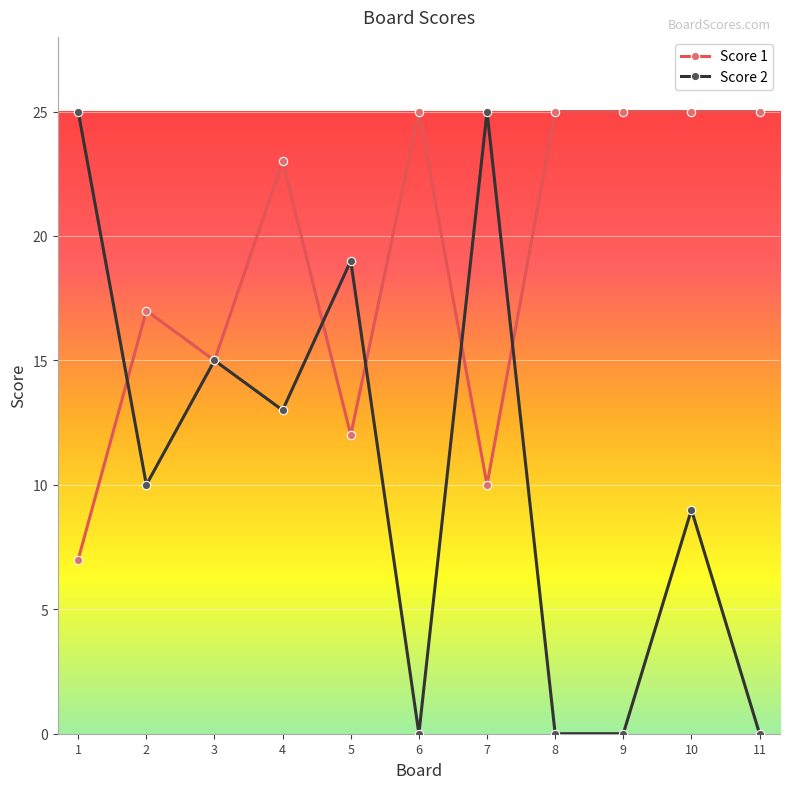

What is the value of the Score 1 point at the 4th from the left?

23